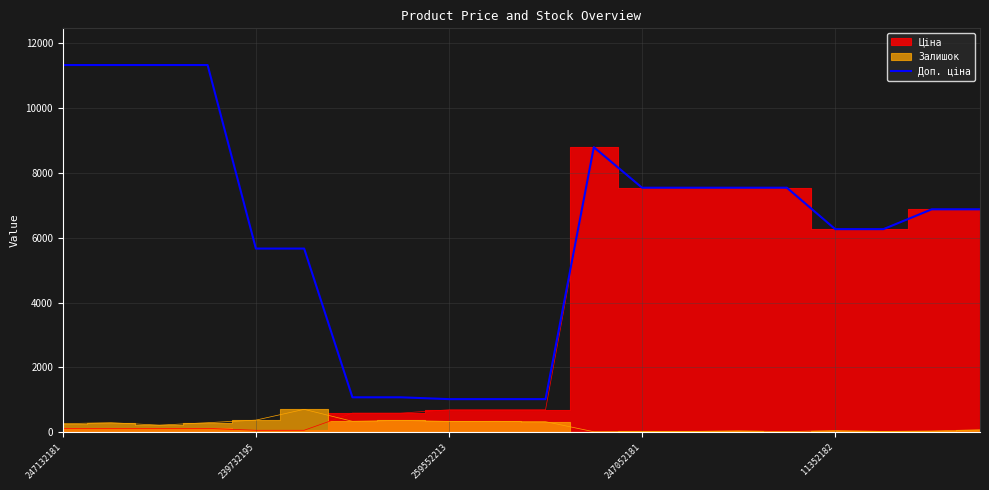

Is it true that Доп. ціна equals 8750.9 at 239732195?

False